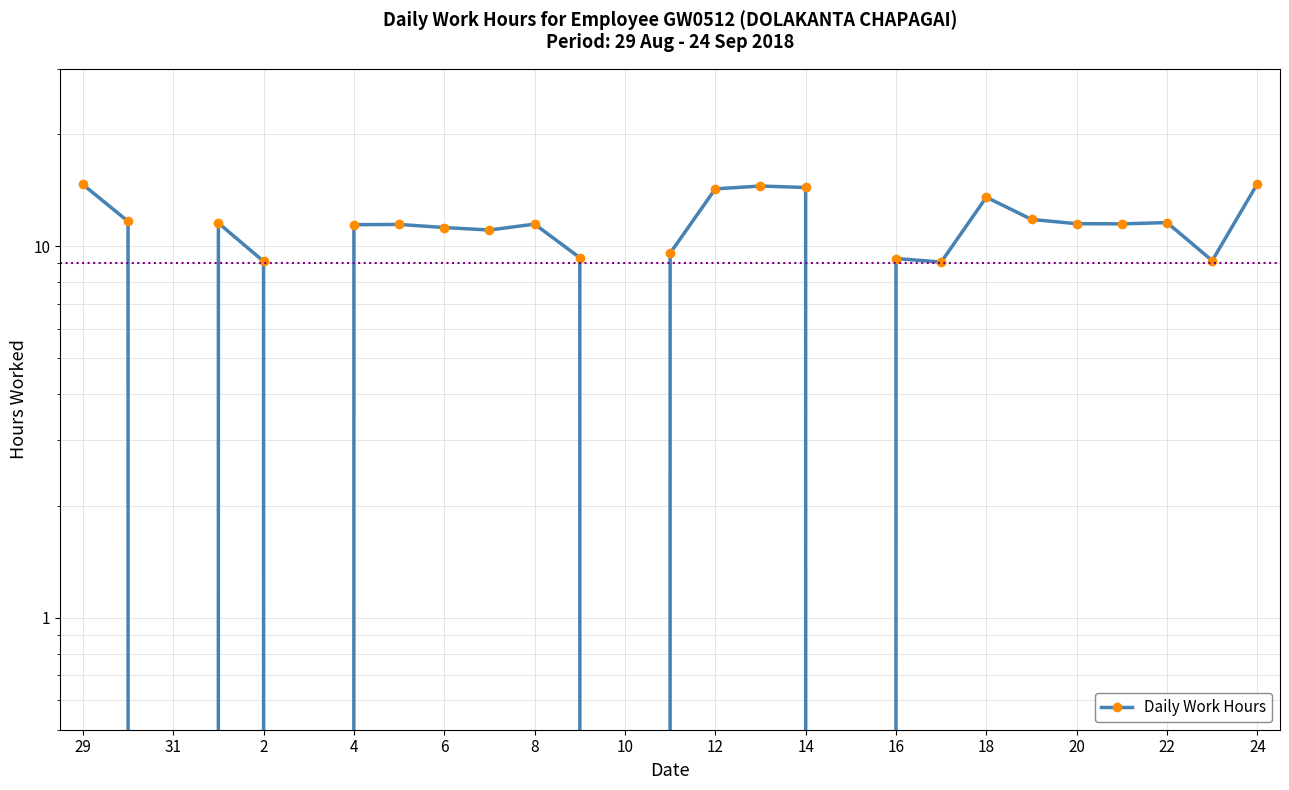

How many categories are shown in the chart?

27